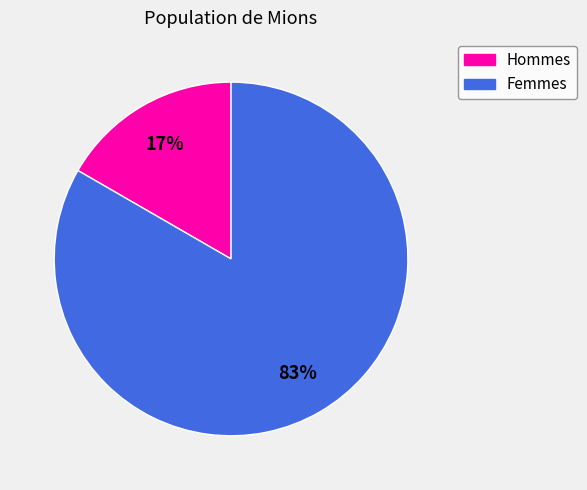

To the nearest percent, what is the average slice percentage?

50%